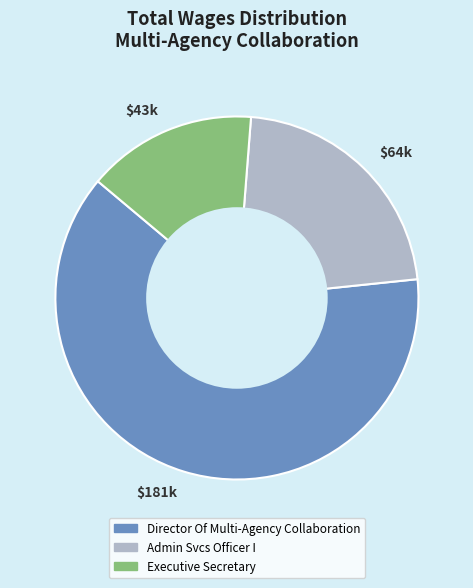

Which slice is the smallest?

Executive Secretary